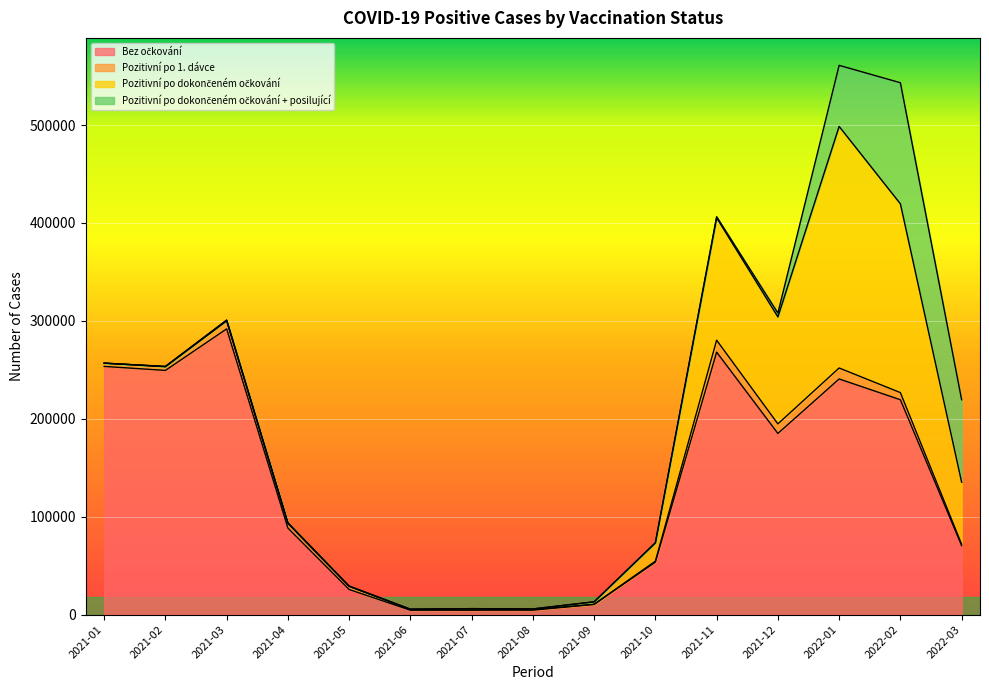

Does the chart display data point markers on the line(s)?

No